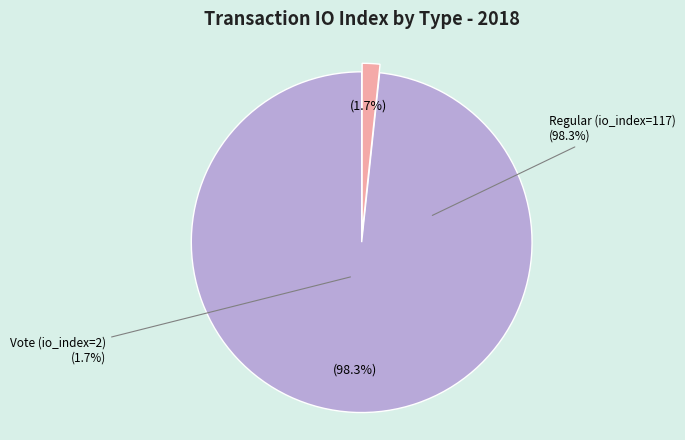

Which category accounts for the majority?

Regular (io_index=117)